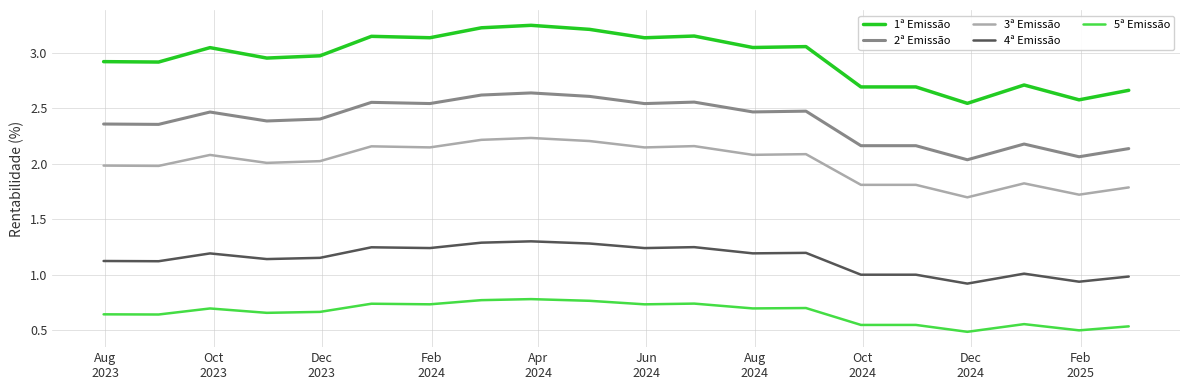

True or false: 2ª Emissão and 5ª Emissão intersect in this chart.

False